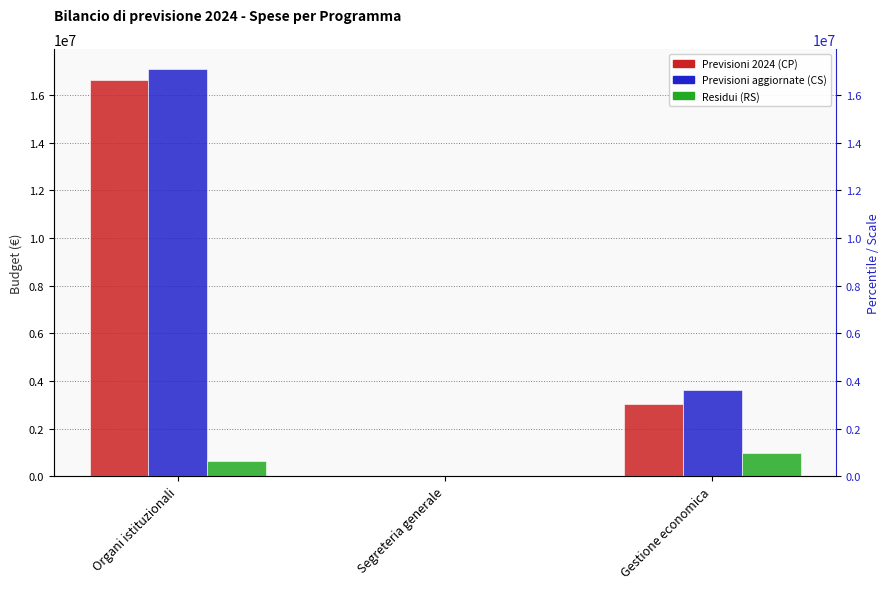

The Previsioni aggiornate (CS) series shows 6154779.6 at Gestione economica. True or false?

False